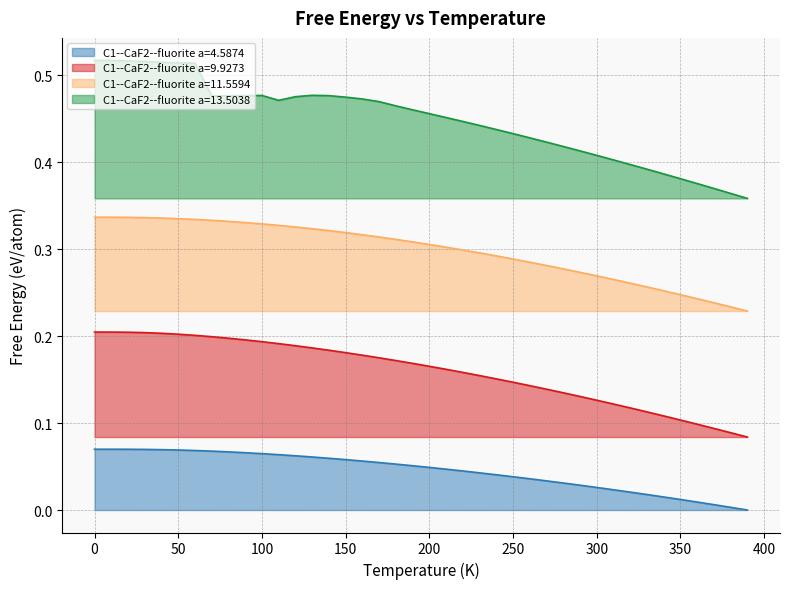

Which series has the largest range (max minus min)?

C1--CaF2--fluorite a=13.5038